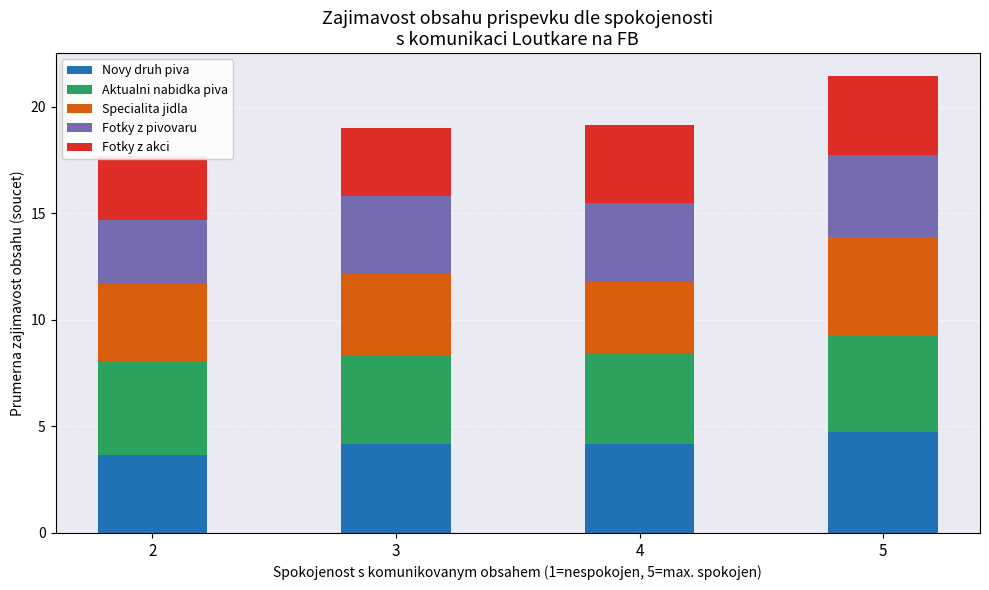

Is it true that Novy druh piva equals 4.7 at 5?

True